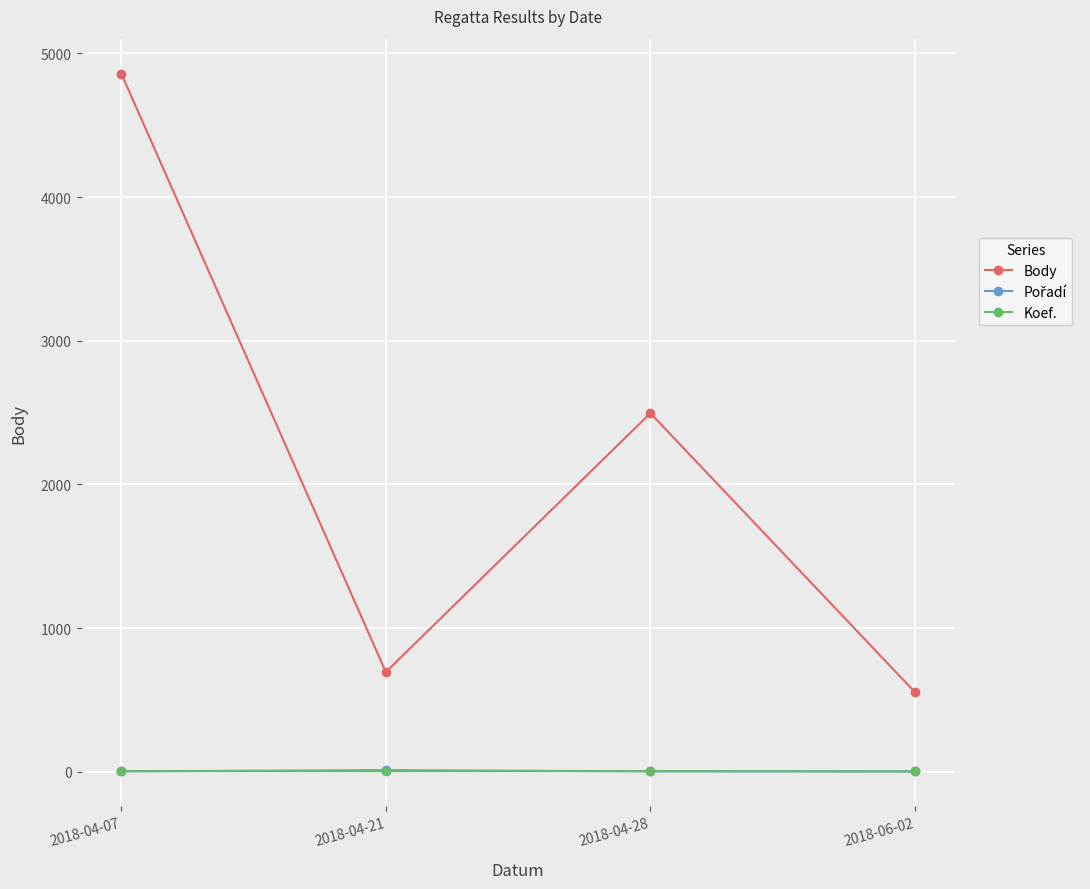

What is the total value across all series at 2018-04-21?

709